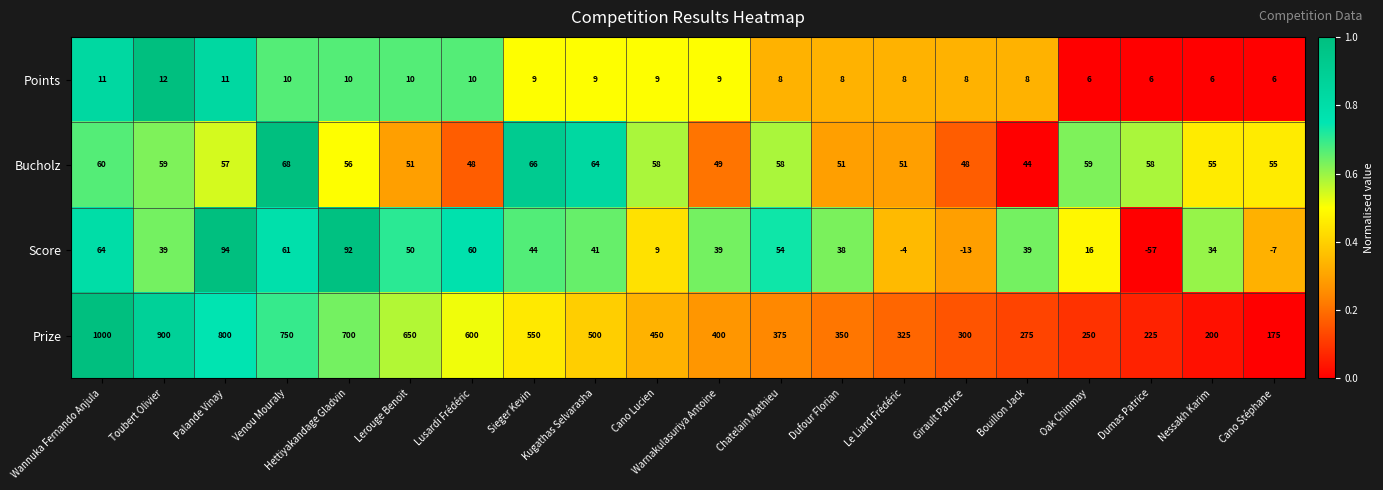

Which series has the largest total across all categories?

Prize